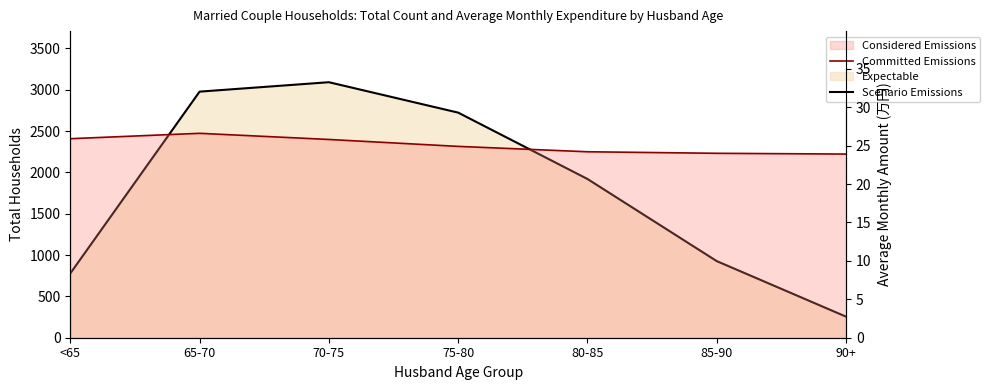

What is the difference between the maximum and minimum values in the Scenario Emissions series?

2837.0